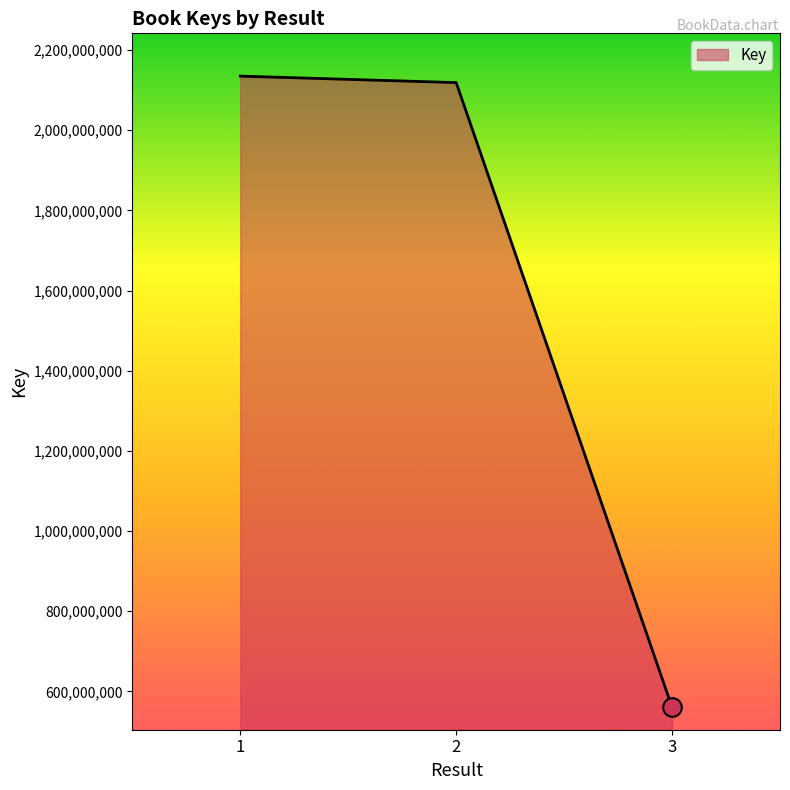

What is the ratio of the value at 2 to the value at 1?

1.0